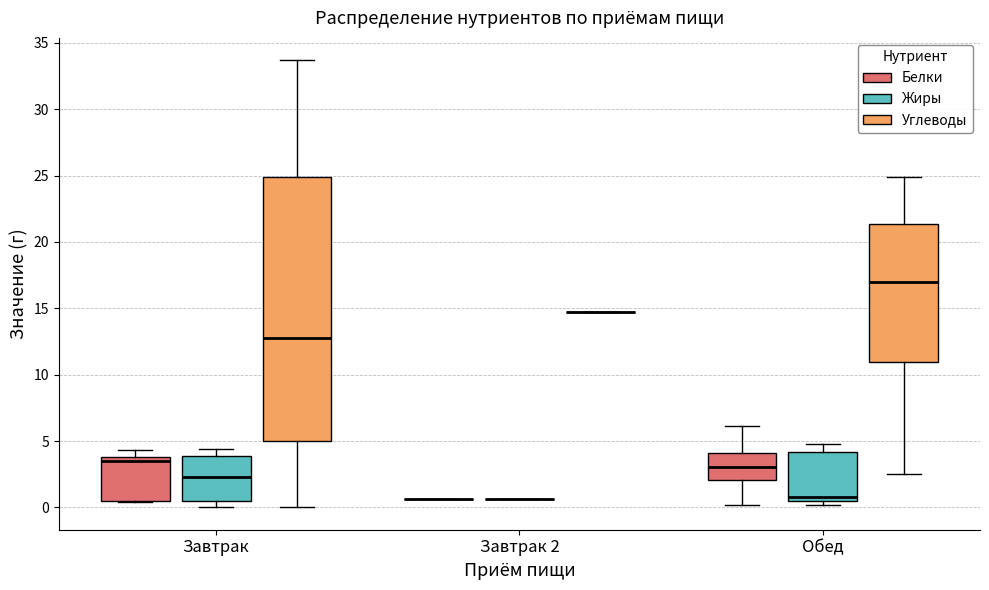

Reading left to right, read every box against the y-axis: the position of its median line, the range the box covers, and the ends of its whiskers. The values are not printed on the chart, so give them approximately, as read against the axis.

Завтрак (Белки): median 3.5, box 0.5 to 4.0, whiskers 0.5 to 4.5
Завтрак (Жиры): median 2.5, box 0.5 to 4.0, whiskers 0.0 to 4.5
Завтрак (Углеводы): median 12.5, box 5.0 to 25.0, whiskers 0.0 to 33.5
Завтрак 2 (Белки): box collapsed to a line at 0.5, whiskers 0.5 to 0.5
Завтрак 2 (Жиры): box collapsed to a line at 0.5, whiskers 0.5 to 0.5
Завтрак 2 (Углеводы): box collapsed to a line at 14.5, whiskers 14.5 to 14.5
Обед (Белки): median 3.0, box 2.0 to 4.0, whiskers 0.0 to 6.0
Обед (Жиры): median 1.0, box 0.5 to 4.0, whiskers 0.0 to 5.0
Обед (Углеводы): median 17.0, box 11.0 to 21.5, whiskers 2.5 to 25.0